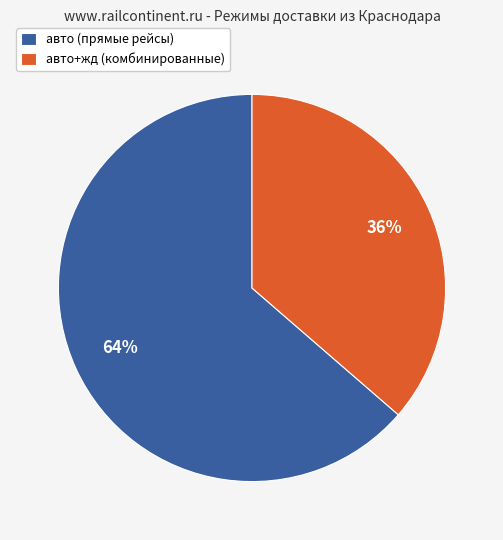

To the nearest percent, what is the combined percentage of авто (прямые рейсы) and авто+жд (комбинированные)?

100%